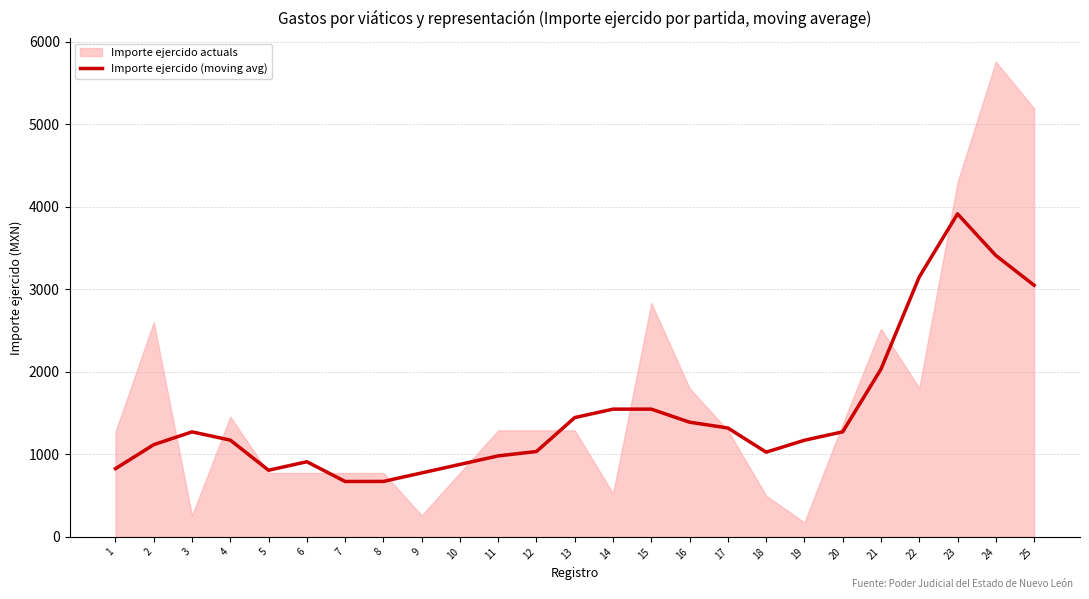

Which label corresponds to the smallest value in the chart?

7